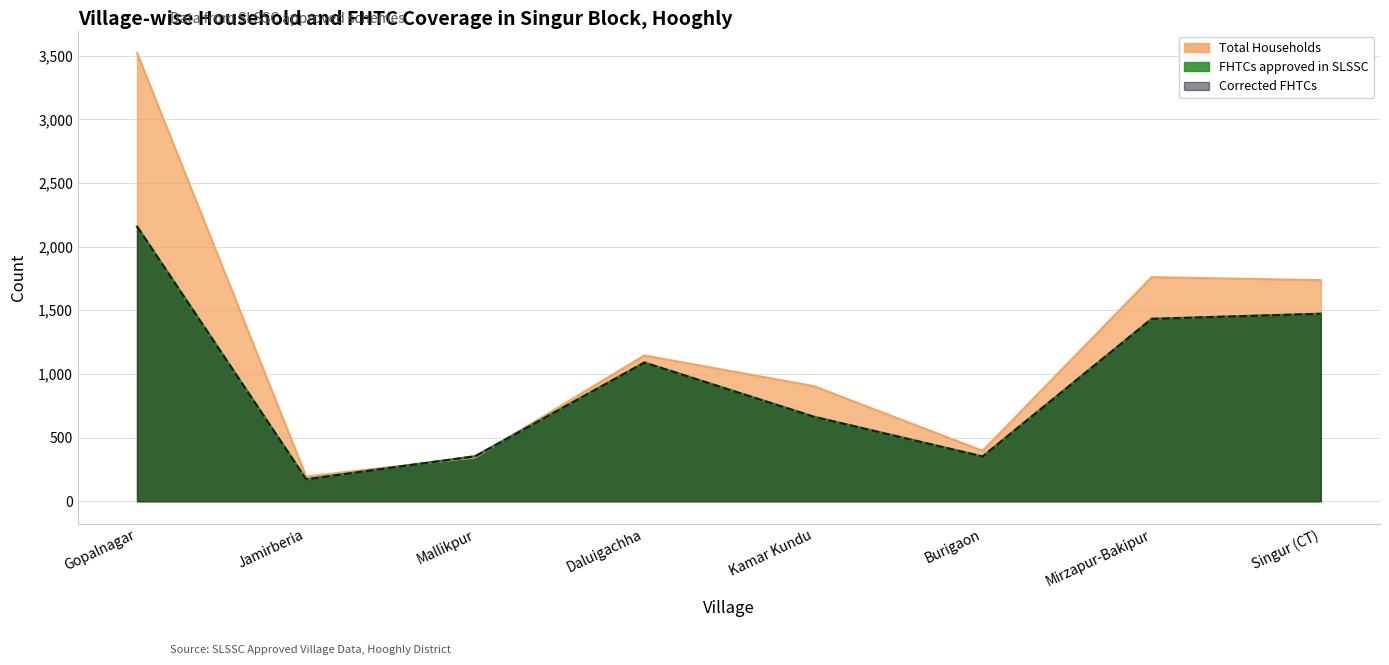

Between which two adjacent categories do Corrected FHTCs and Total Households first intersect?

Jamirberia and Mallikpur